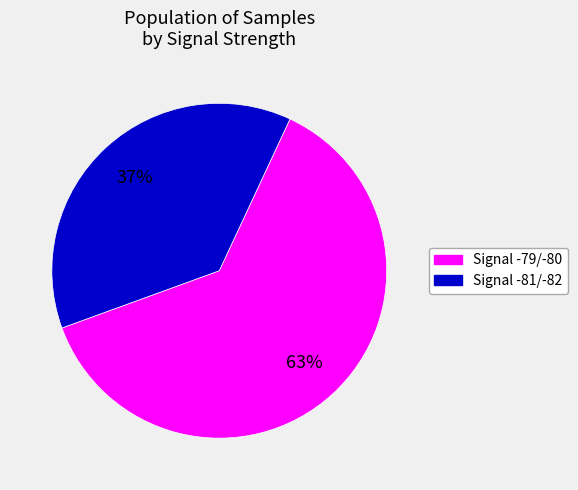

Does any single category account for the majority?

Yes